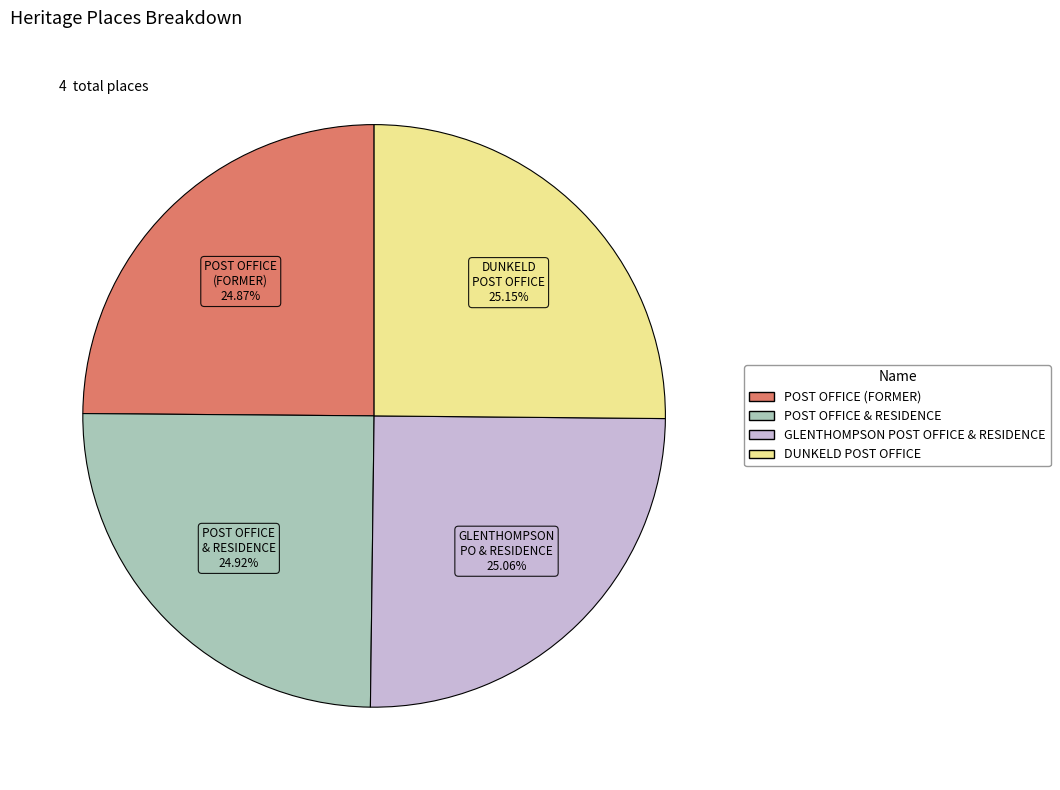

Is there a majority slice in this chart?

No